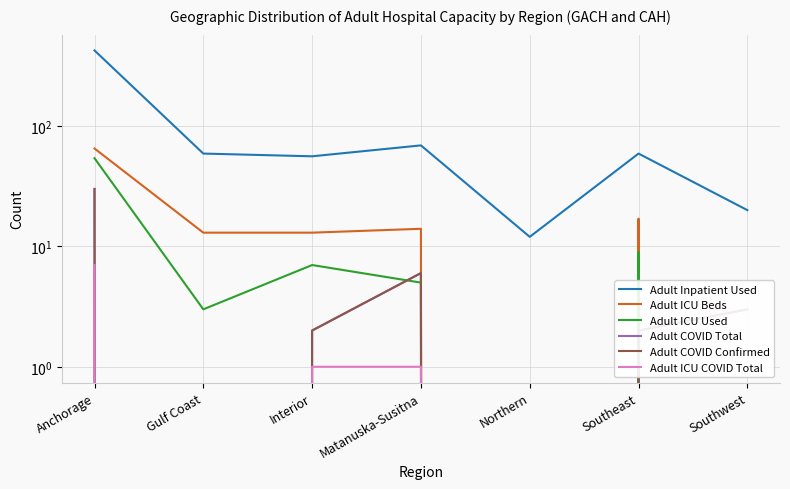

Which series has the widest spread of values?

Adult Inpatient Used